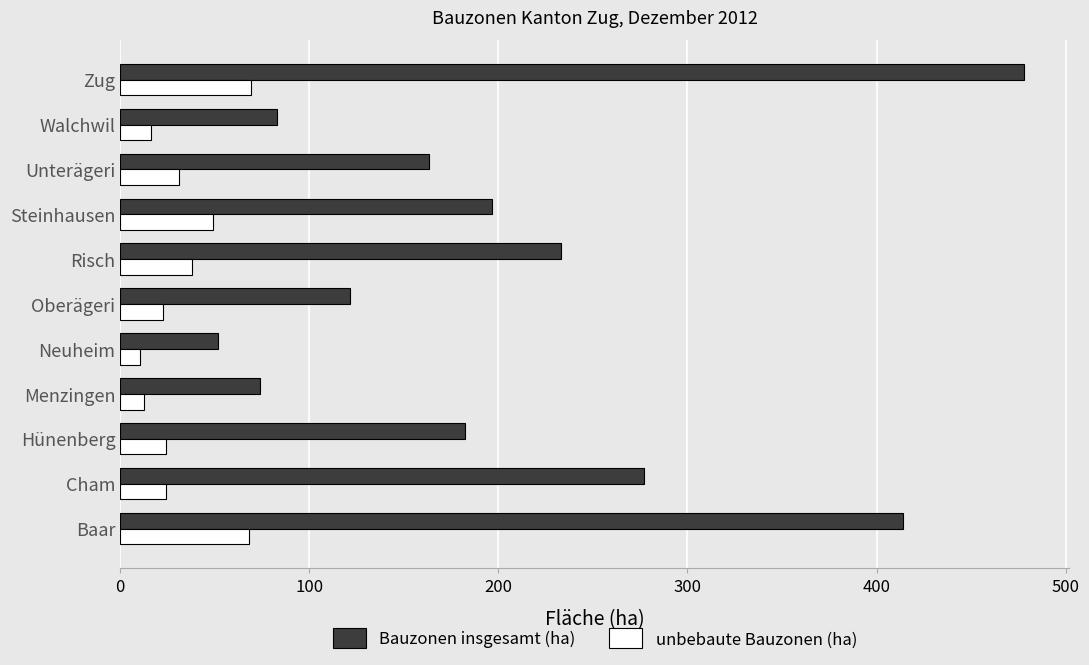

List the series in order of their overall mean, highest first.

Bauzonen insgesamt (ha), unbebaute Bauzonen (ha)